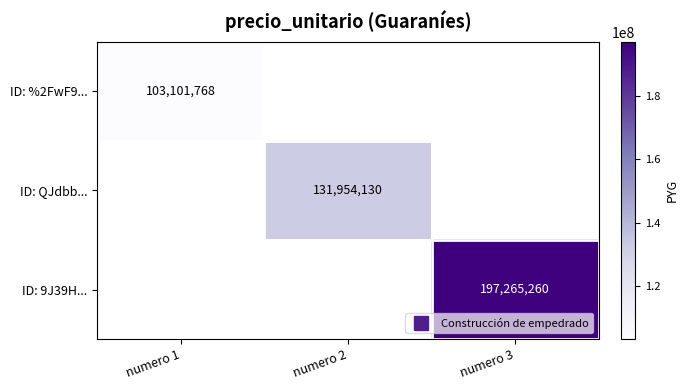

Count the number of data series in this chart.

3